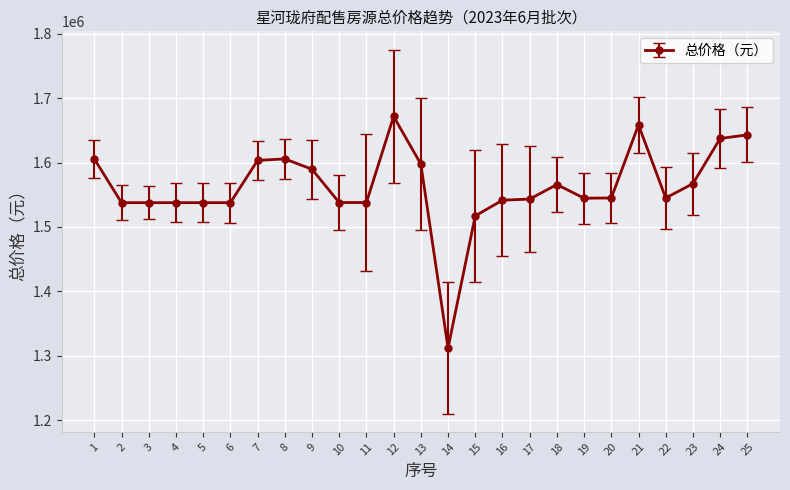

What is the difference between the values at 5 and 16?

3853